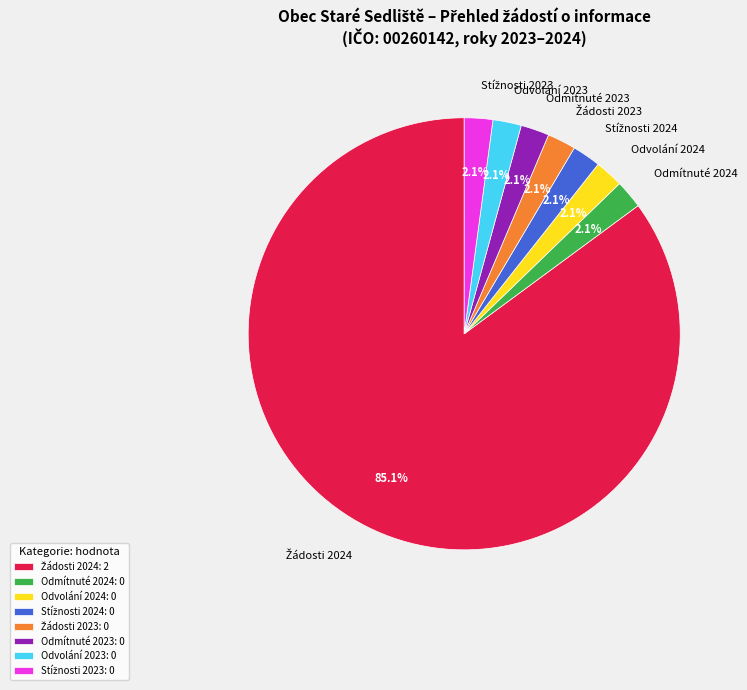

Is there any slice that represents more than half of the pie?

Yes